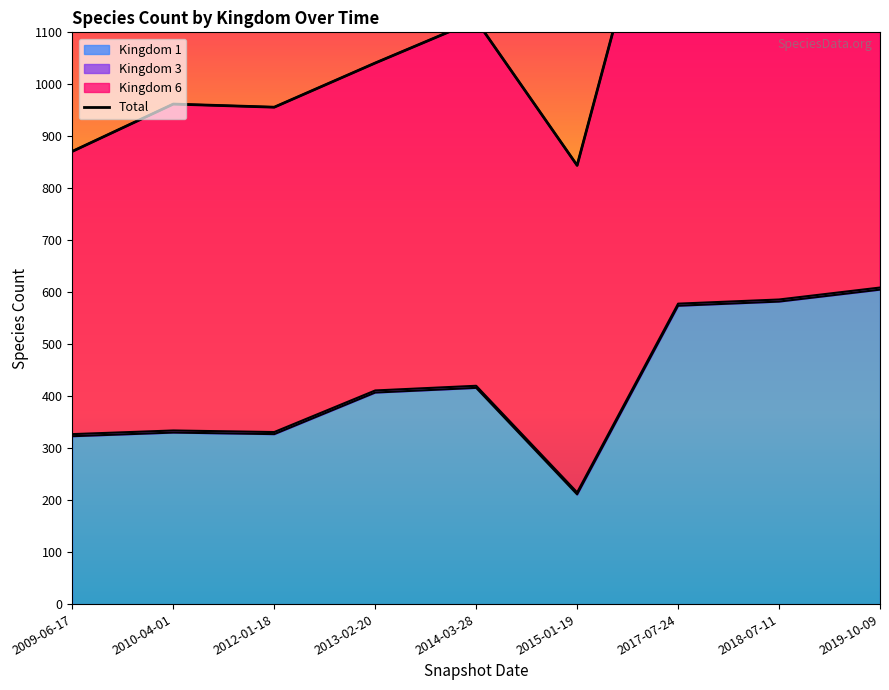

True or false: the data shows 871 at 2009-06-17.

True